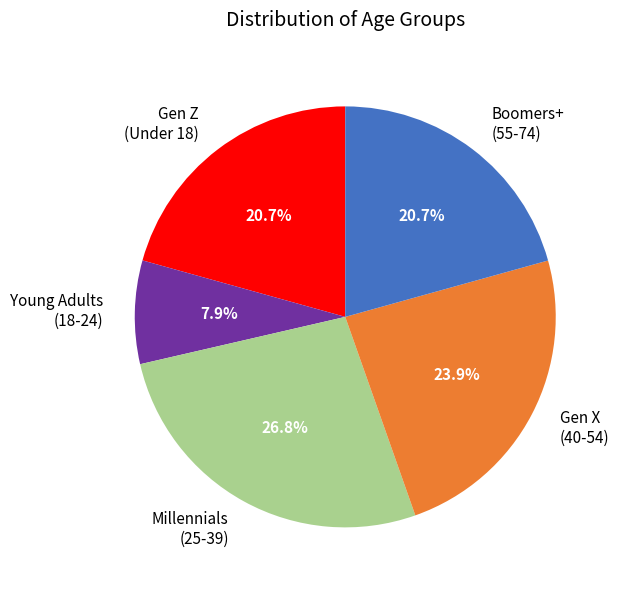

Which has a higher value, Gen Z (Under 18) or Young Adults (18-24)?

Gen Z (Under 18)